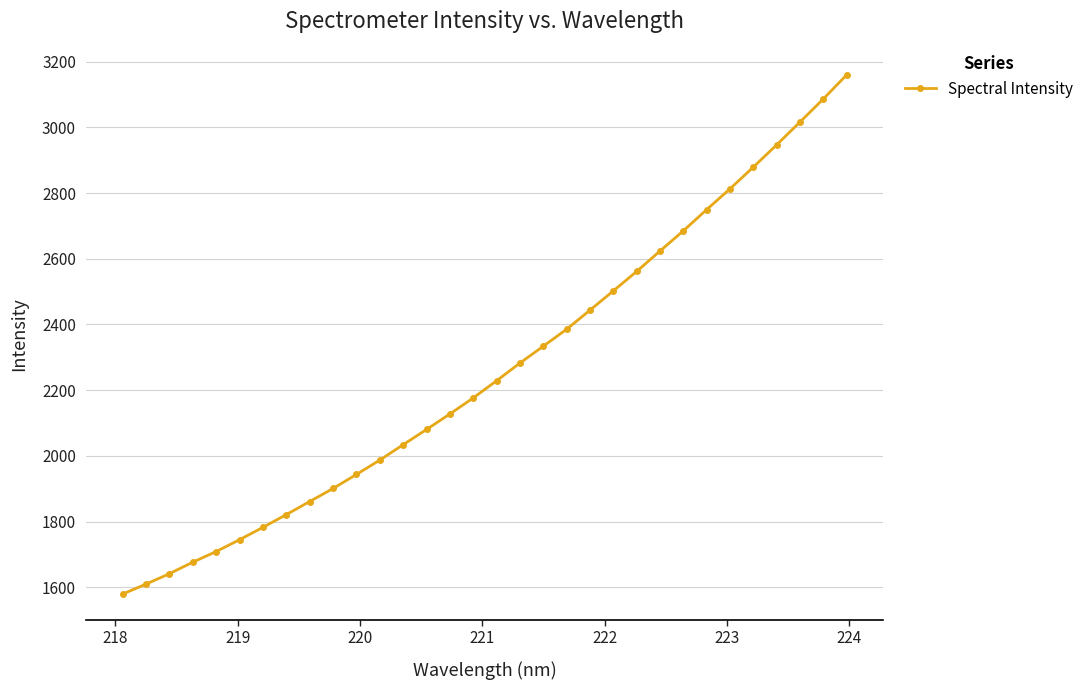

What is the smallest value displayed?

1579.3